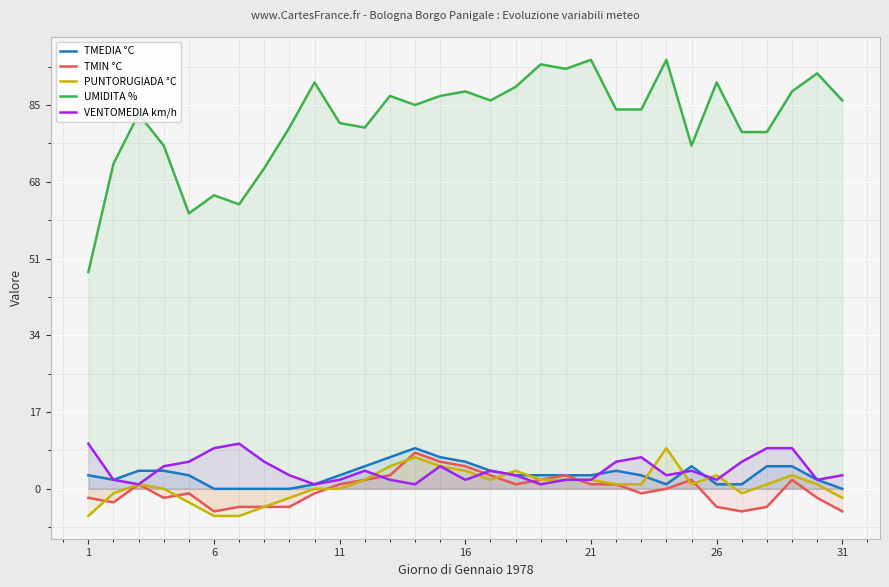

Count the number of data series in this chart.

5